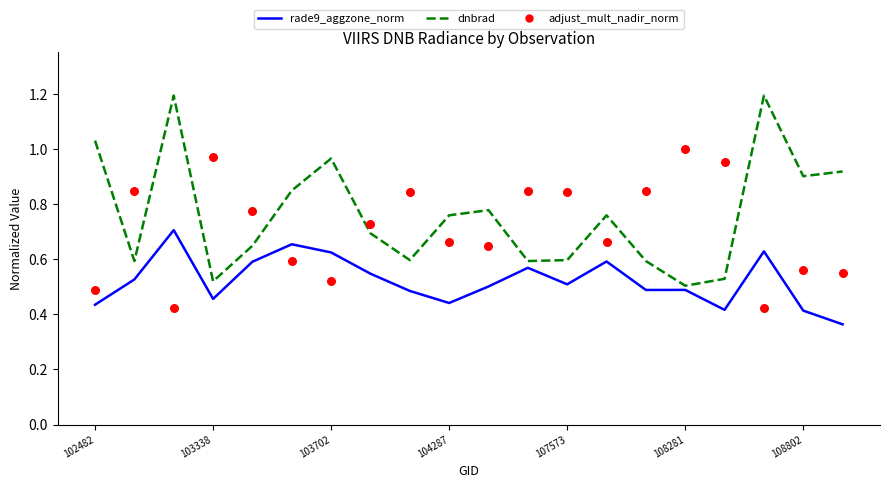

Which series has the largest total across all categories?

dnbrad